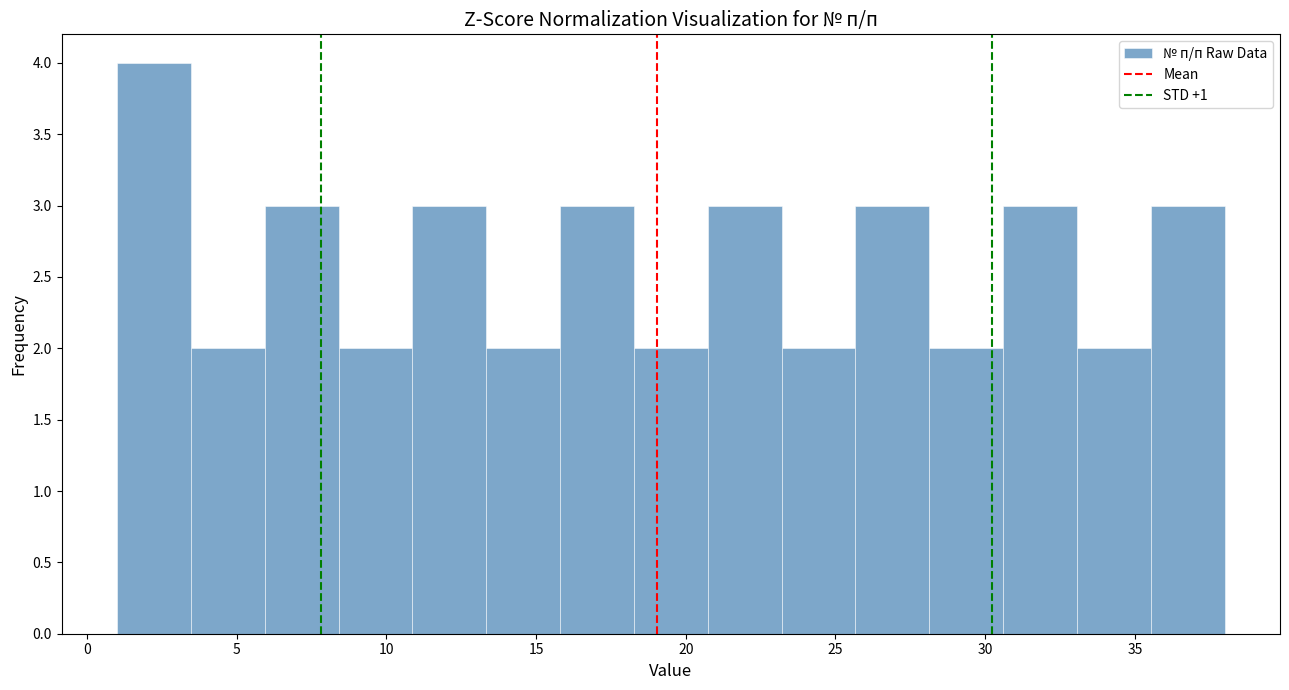

Reading left to right, list every bar in this chart as the range it spans on the x-axis followed by its height. Neither the bar edges nor the heights are printed on the chart, so give them approximately, as read against the axes.

1.0 to 3.5: 4
3.5 to 6.0: 2
6.0 to 8.5: 3
8.5 to 11.0: 2
11.0 to 13.5: 3
13.5 to 16.0: 2
16.0 to 18.5: 3
18.5 to 20.5: 2
20.5 to 23.0: 3
23.0 to 25.5: 2
25.5 to 28.0: 3
28.0 to 30.5: 2
30.5 to 33.0: 3
33.0 to 35.5: 2
35.5 to 38.0: 3